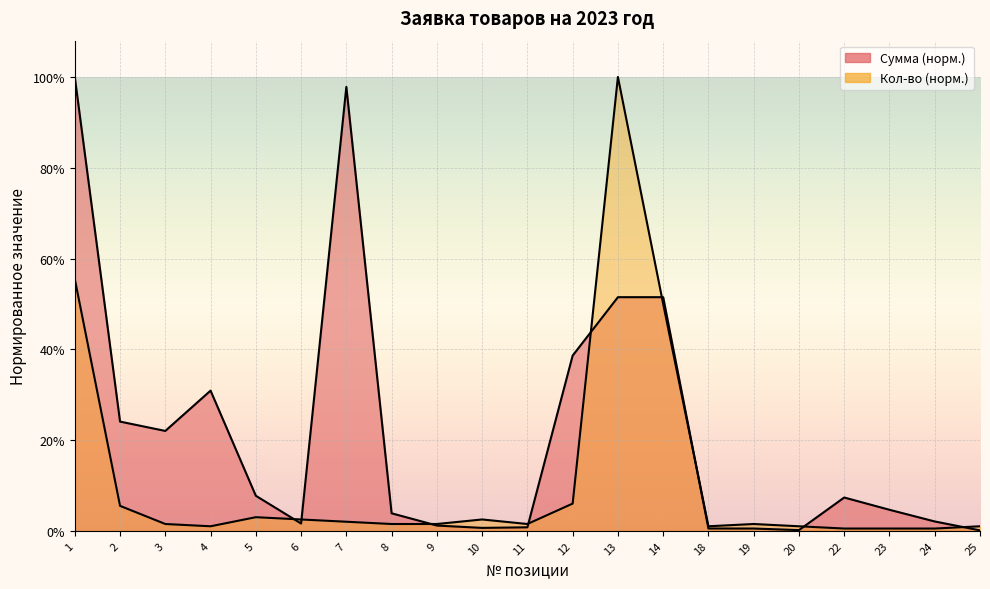

What value does the Кол-во series have at 1?

0.6